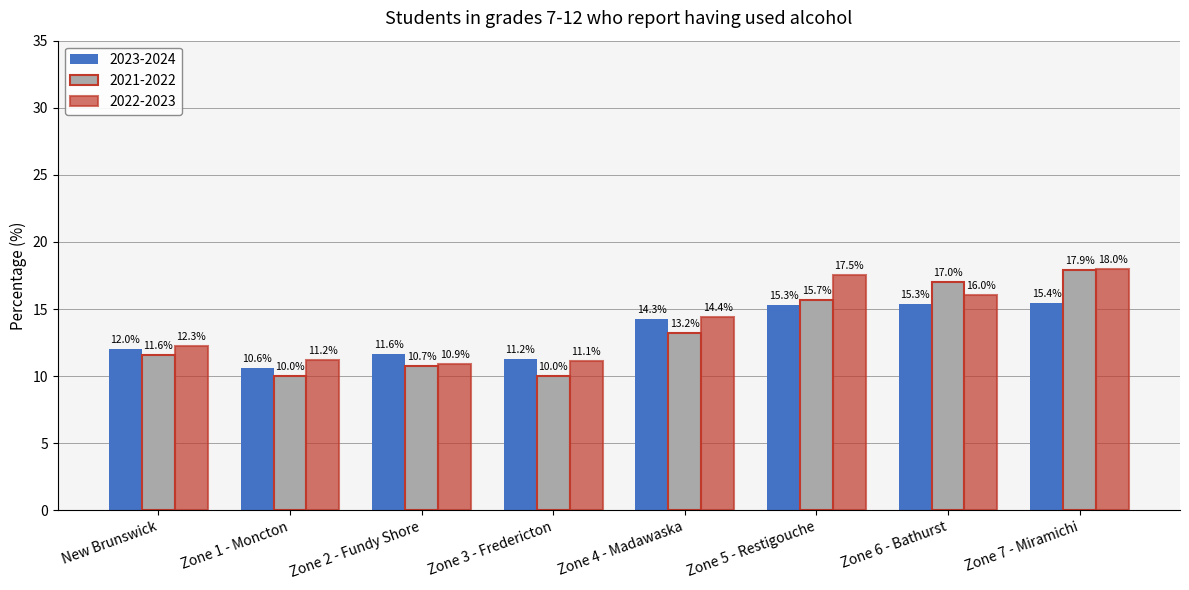

What is the difference between the maximum and minimum values in the 2021-2022 series?

7.9